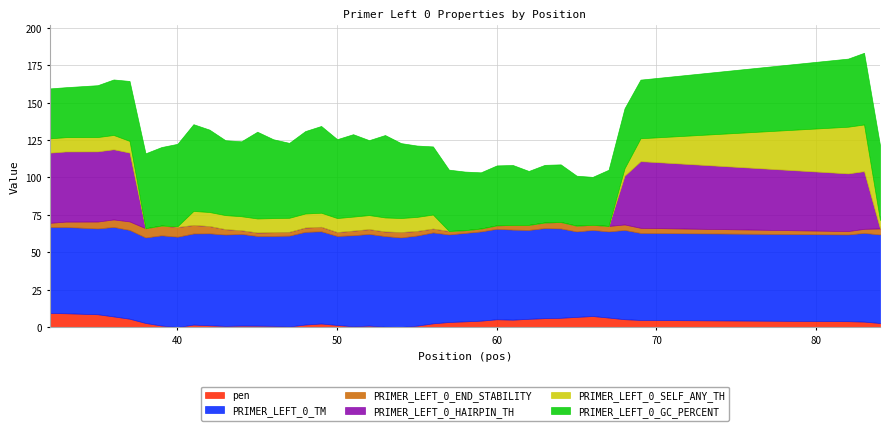

What is the average value of the PRIMER_LEFT_0_TM series?

59.5